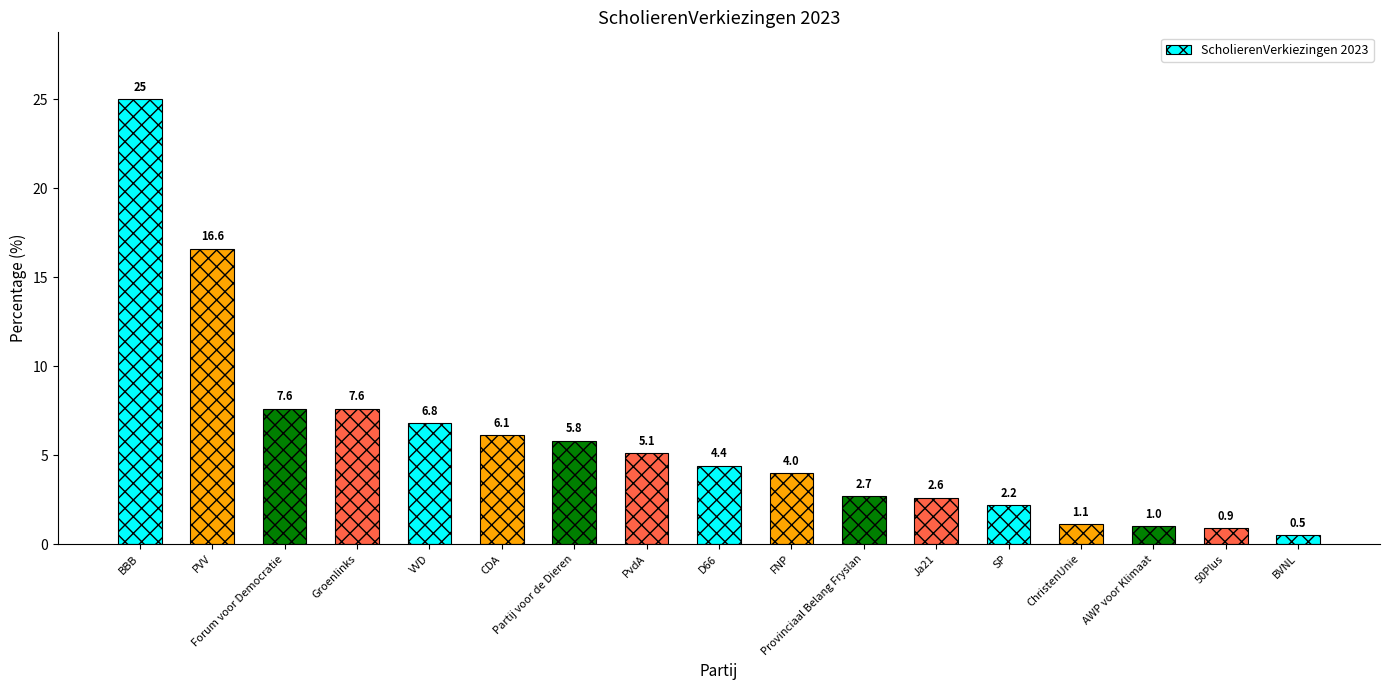

What position from the right is Ja21?

6